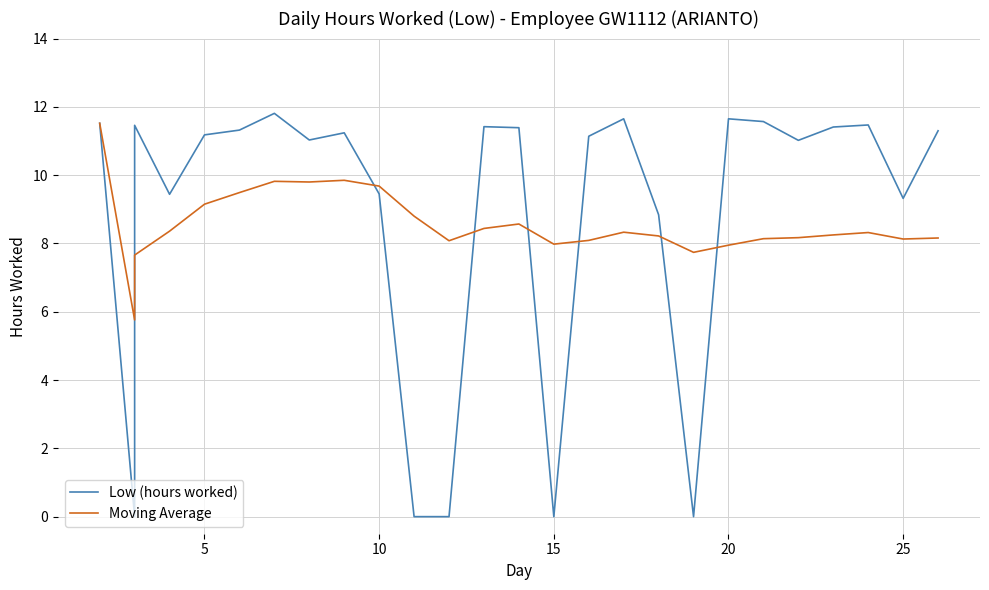

Is it true that Moving Average equals 14.6 at 23?

False